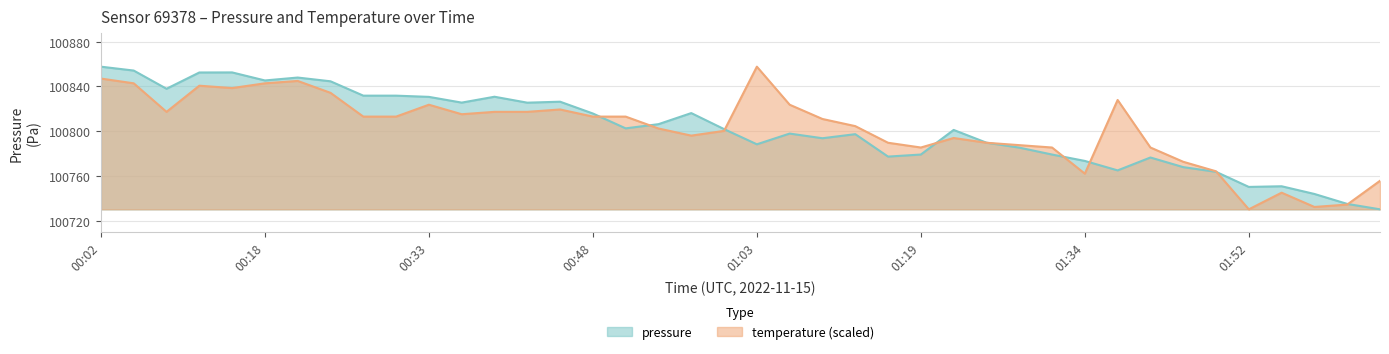

True or false: temperature has a value of 100823.6 at 01:06.

True